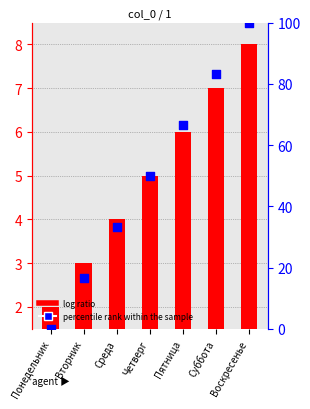

At how many categories does at least one series exceed 34?

4